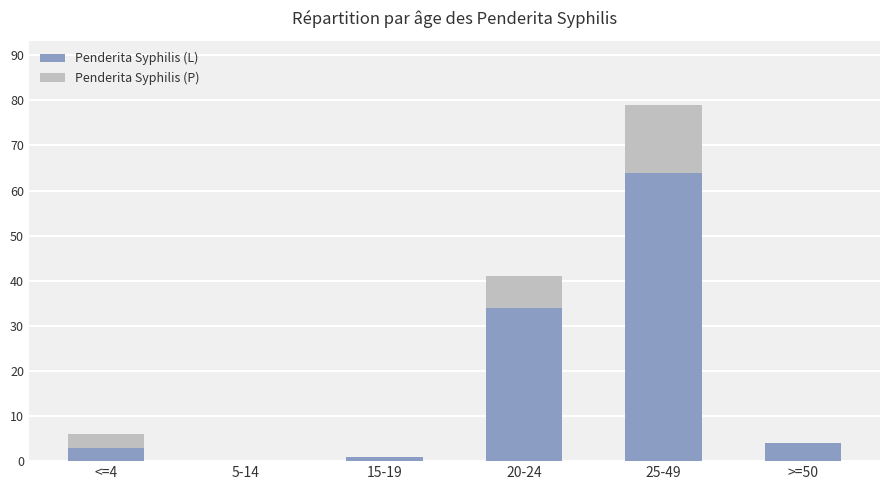

The value of Penderita Syphilis (L) at 20-24 is 34. True or false?

True